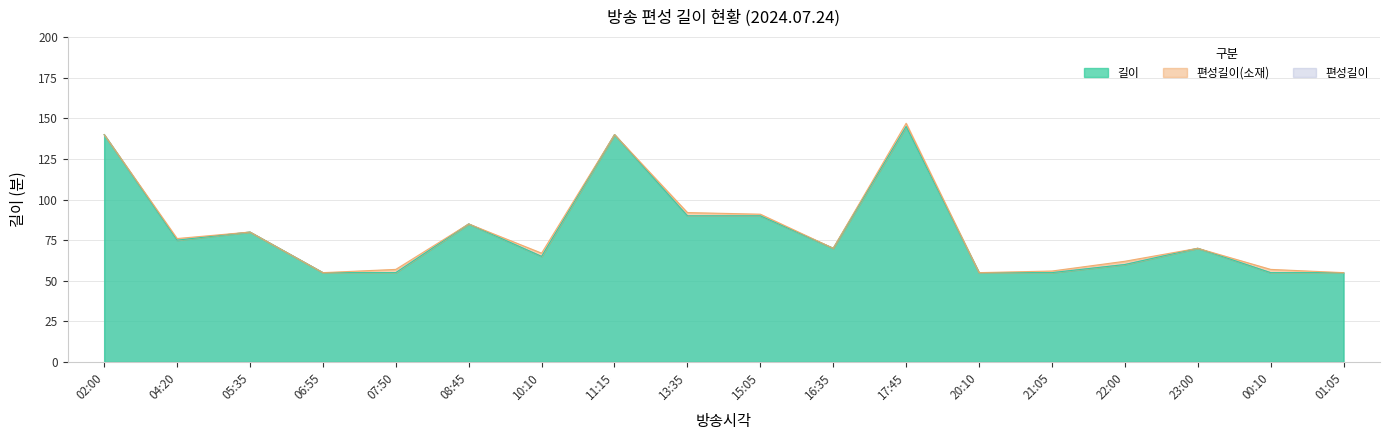

How many interior local peaks does the 길이 series have?

5